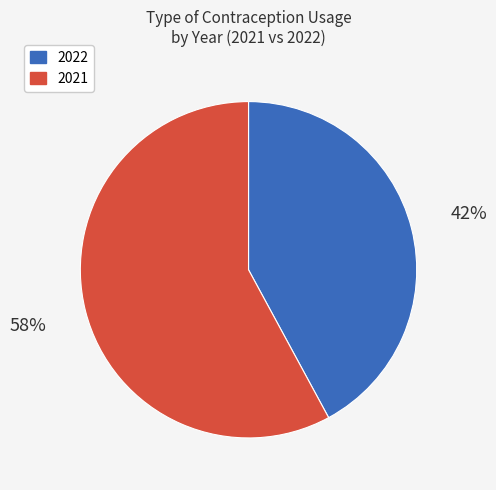

Is there a majority slice in this chart?

Yes